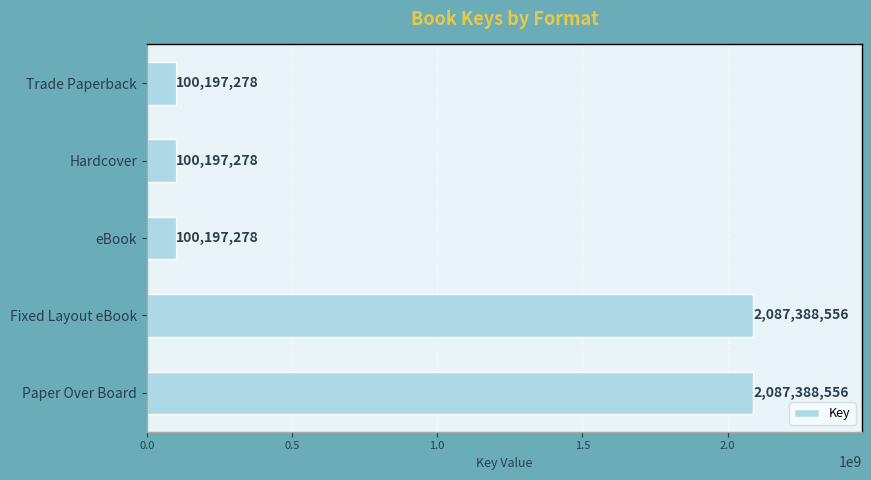

Is it true that the value at Fixed Layout eBook is 2087388556?

True